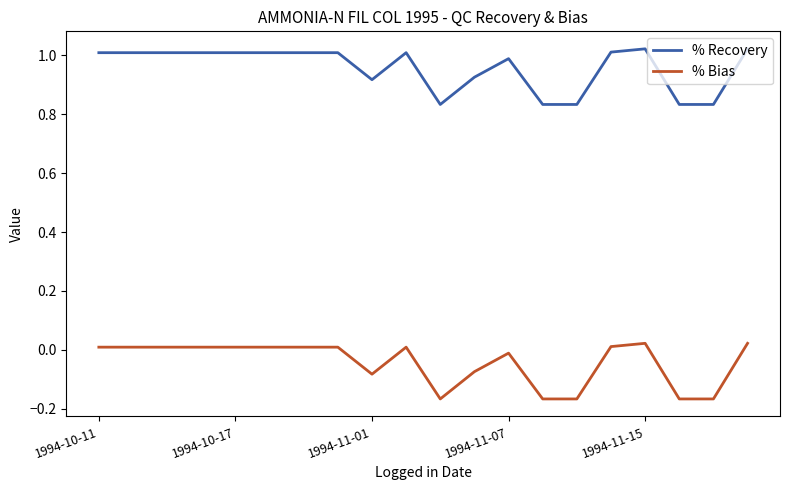

List the series in order of their peak value, lowest first.

% Bias, % Recovery